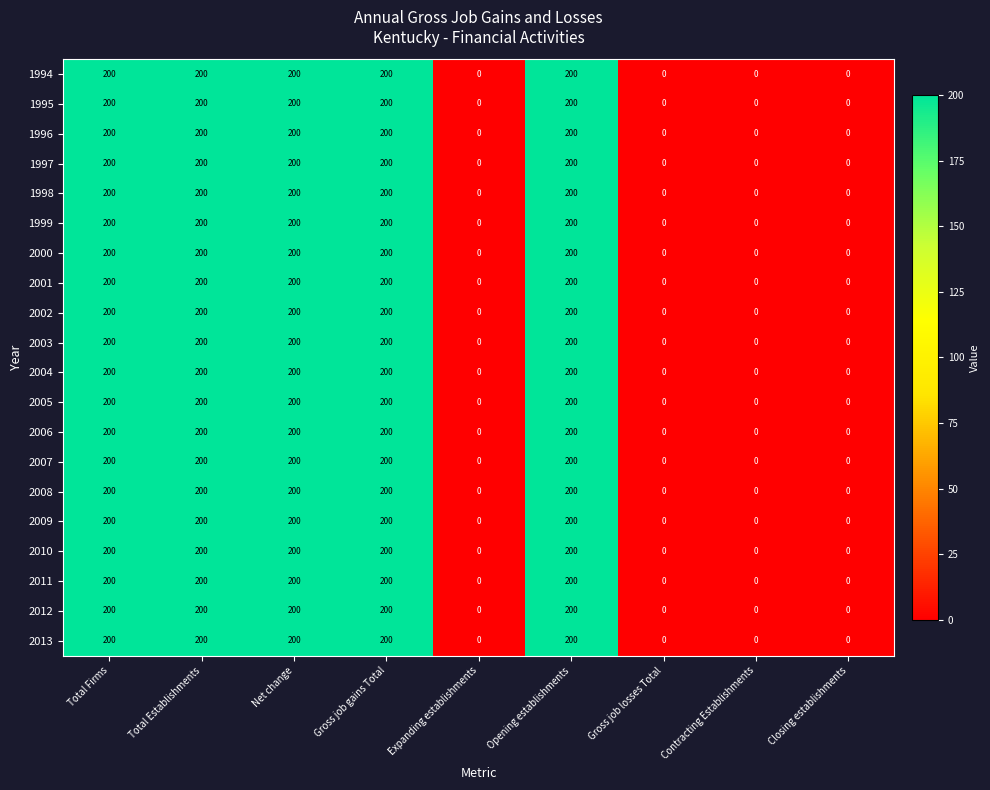

What is the maximum value for 1998?

200